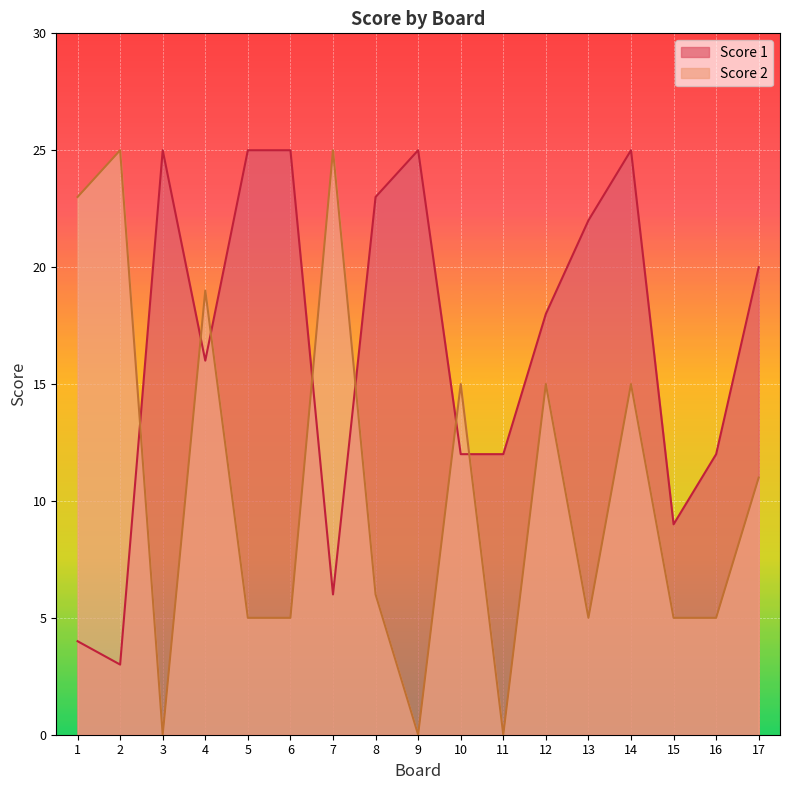

What is the difference between the second highest and second lowest values in the Score 1 series?

21